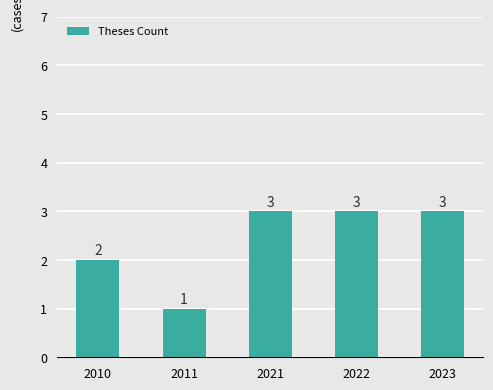

What is the difference between the values at 2021 and 2011?

2